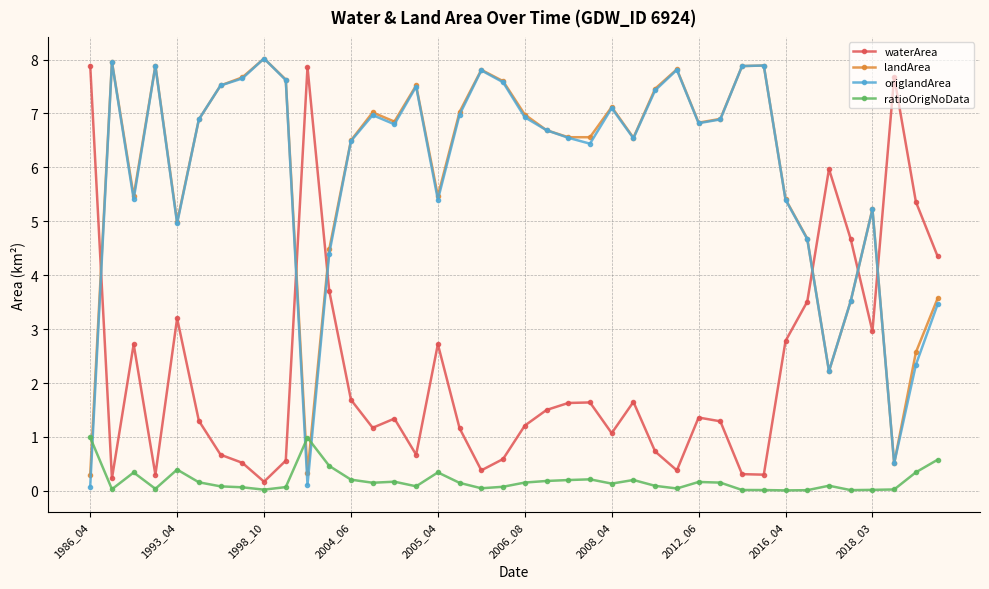

How many categories are shown in the chart?

40